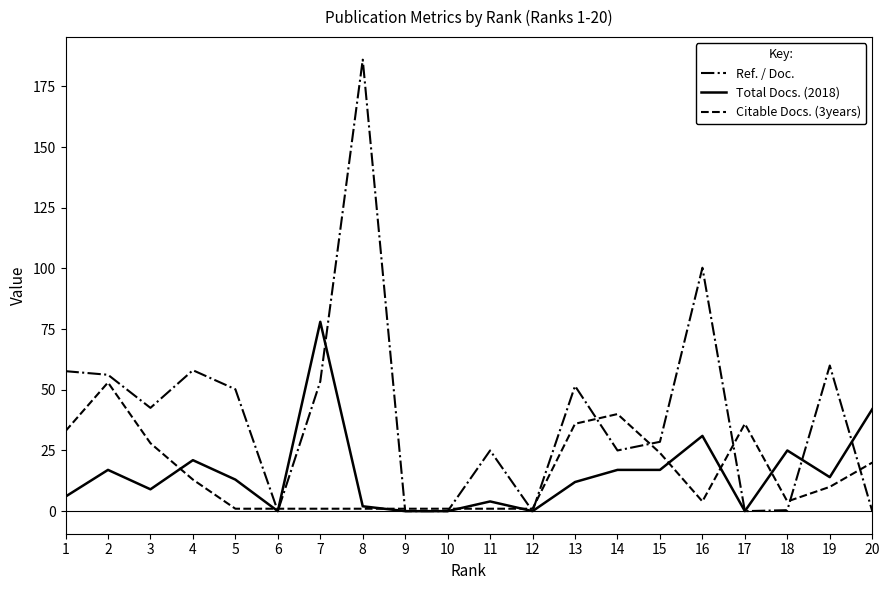

Is the value of Ref. / Doc. at 8 greater than the value of Total Docs. (2018) at 13?

Yes